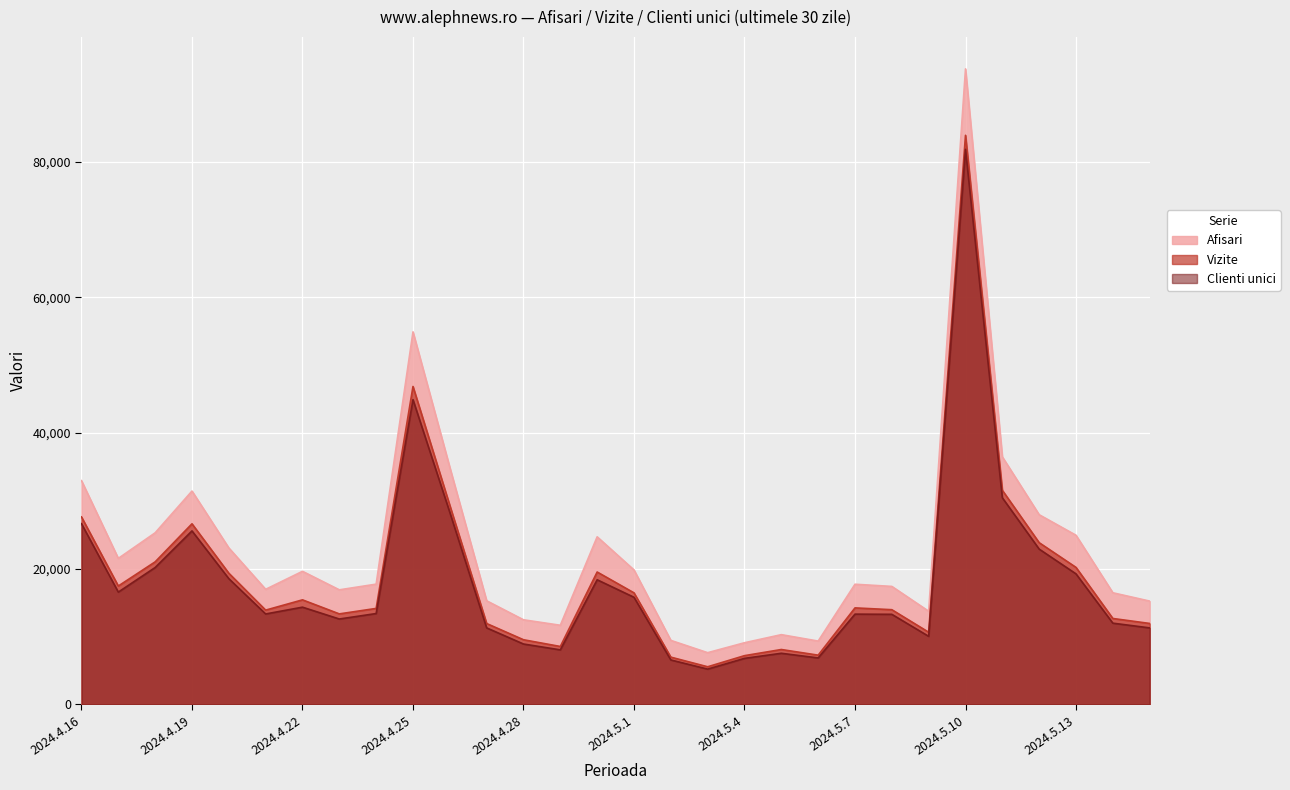

What is the minimum value shown in the chart?

5201